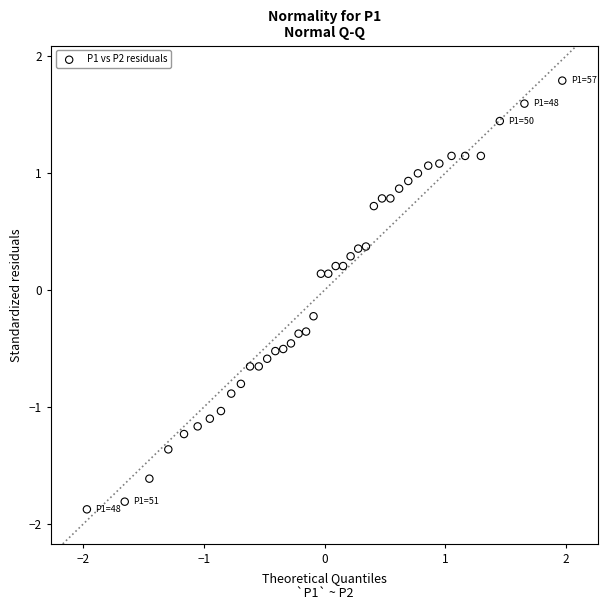

What is the range of Y values (max minus min)?

3.7